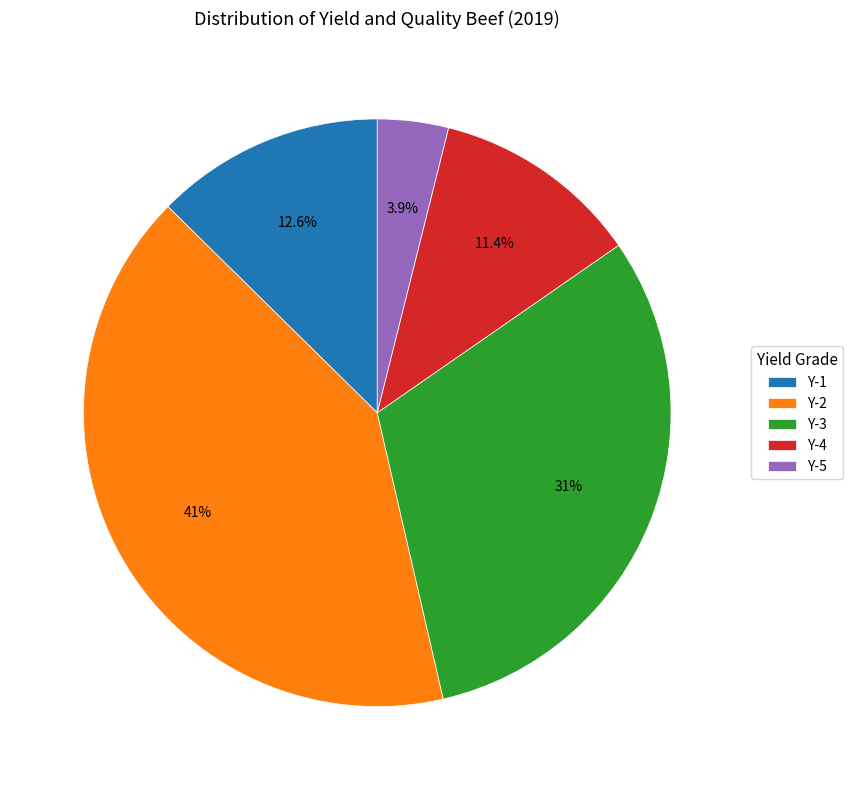

Do Y-4 and Y-1 together represent more than half of the pie?

No